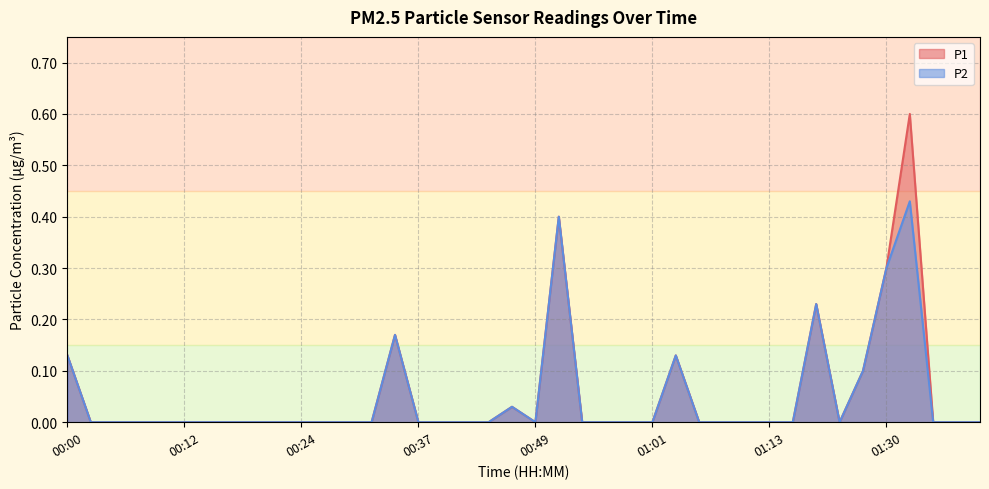

What is the value of the P1 point at the 15th from the left?

0.2